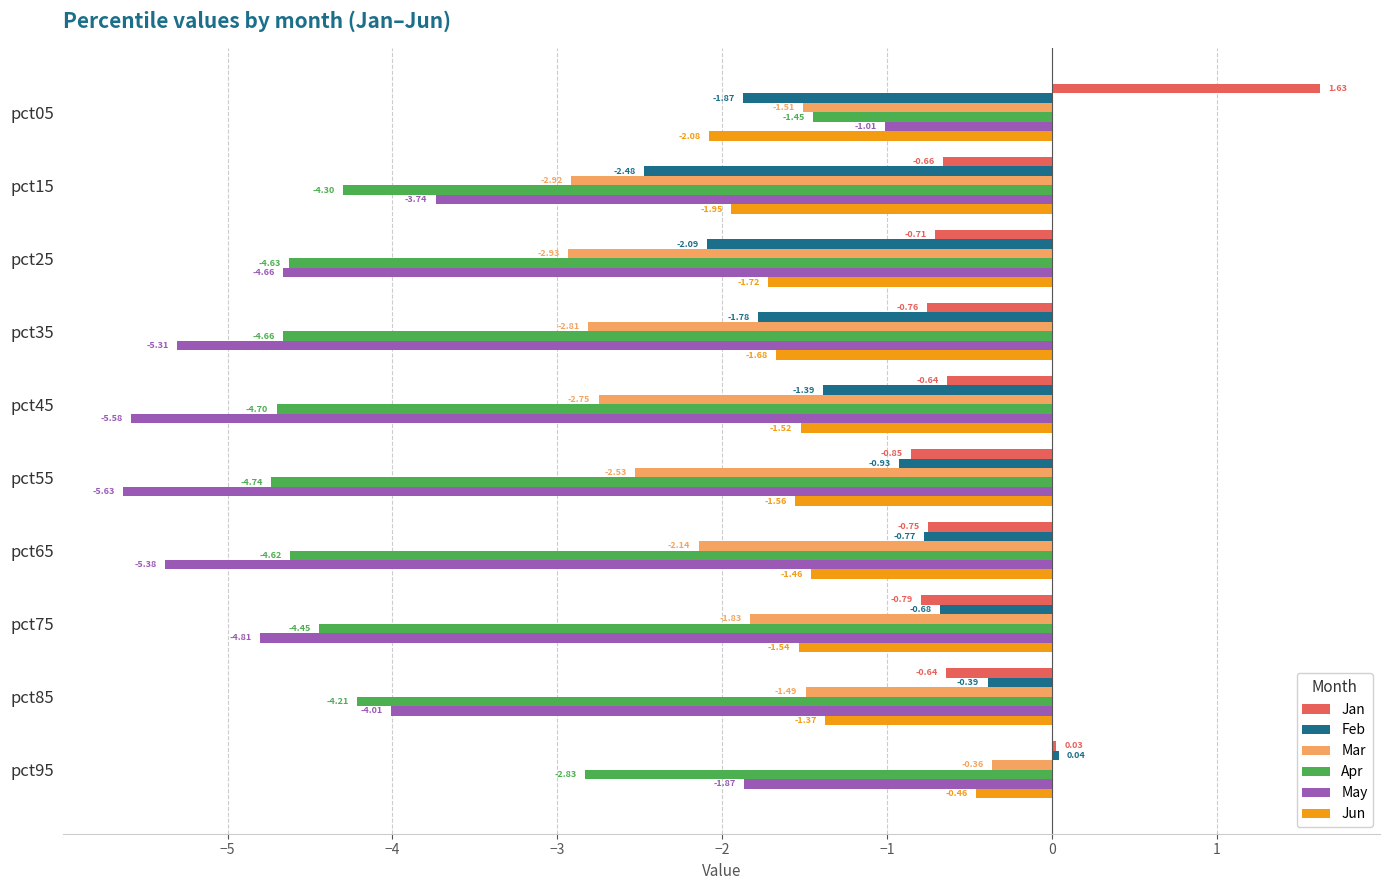

Rank the categories by Feb value from lowest to highest.

pct15, pct25, pct05, pct35, pct45, pct55, pct65, pct75, pct85, pct95